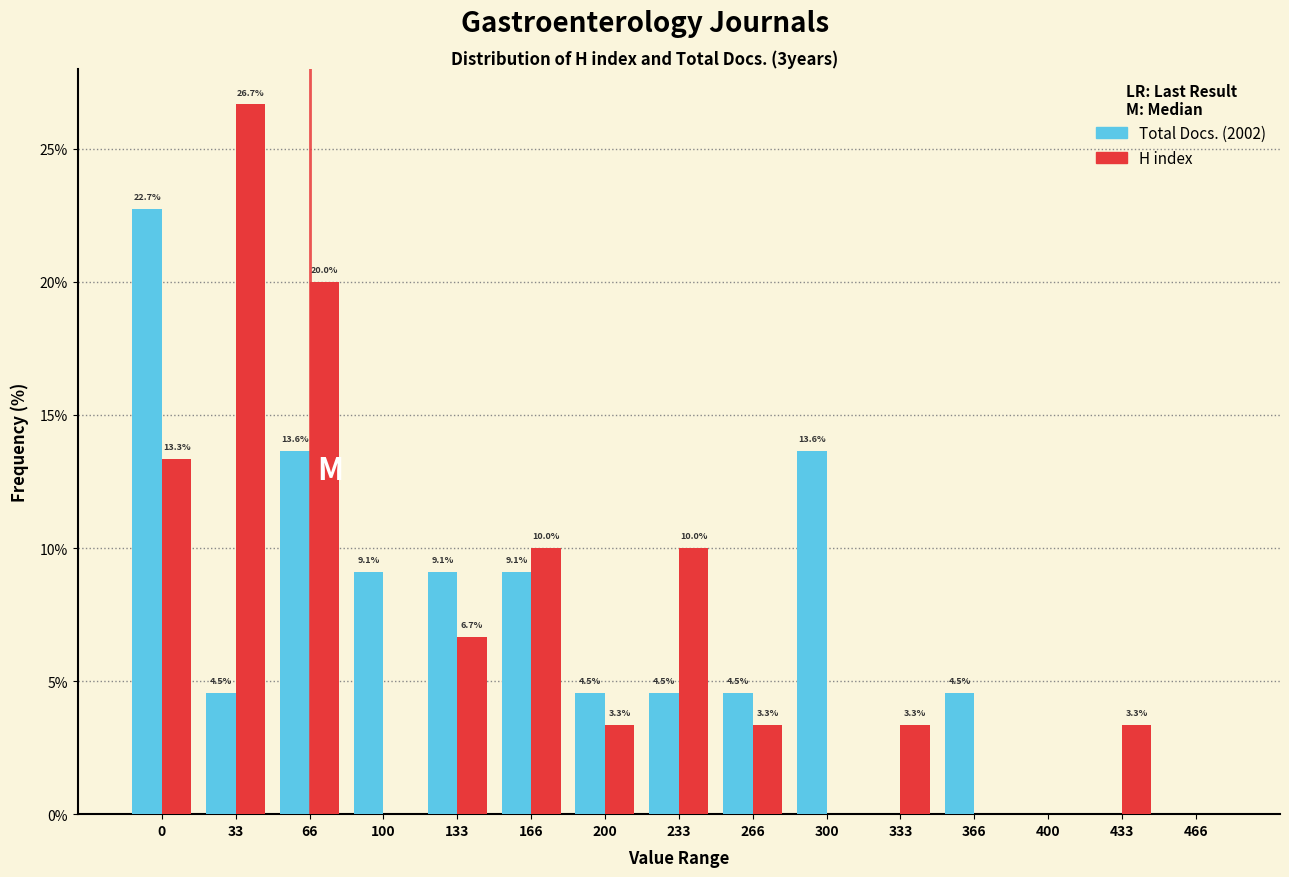

Reading left to right, list all the values displayed in this chart.

Total Docs. (2002): 0=22.7	33=4.5	66=13.6	100=9.1	133=9.1	166=9.1	200=4.5	233=4.5	266=4.5	300=13.6	333=0.0	366=4.5	400=0.0	433=0.0	466=0.0
H index: 0=13.3	33=26.7	66=20.0	100=0.0	133=6.7	166=10.0	200=3.3	233=10.0	266=3.3	300=0.0	333=3.3	366=0.0	400=0.0	433=3.3	466=0.0